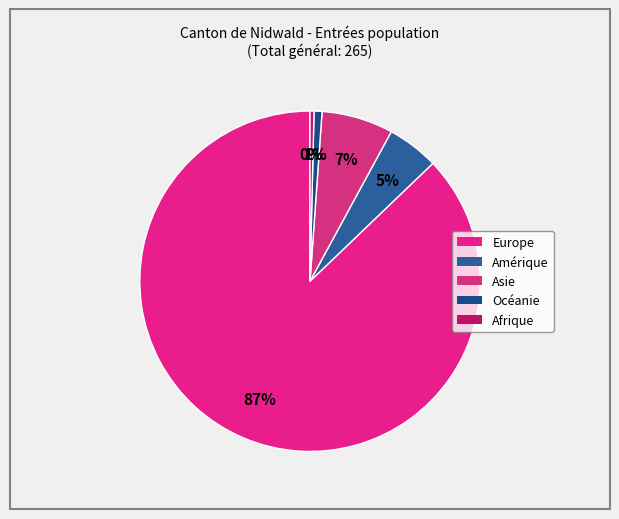

Which slice is the smallest?

Afrique